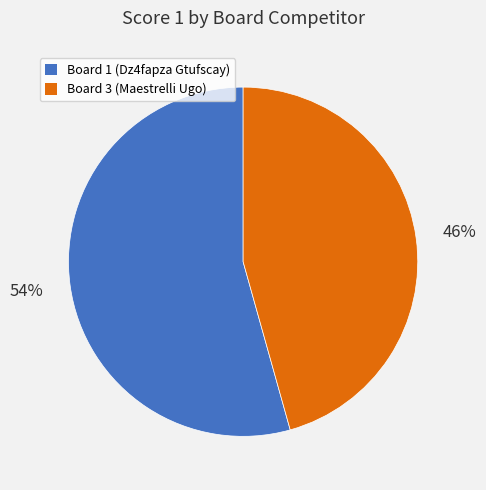

What percentage is the Board 3 (Maestrelli Ugo) slice, to the nearest percent?

46%